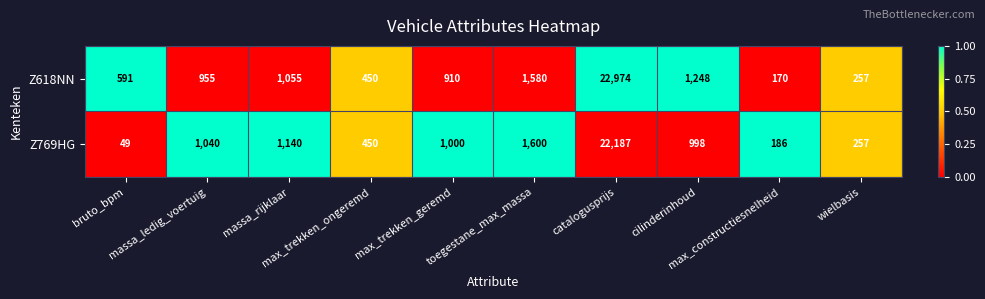

What is the difference between the highest and lowest values at bruto_bpm?

542